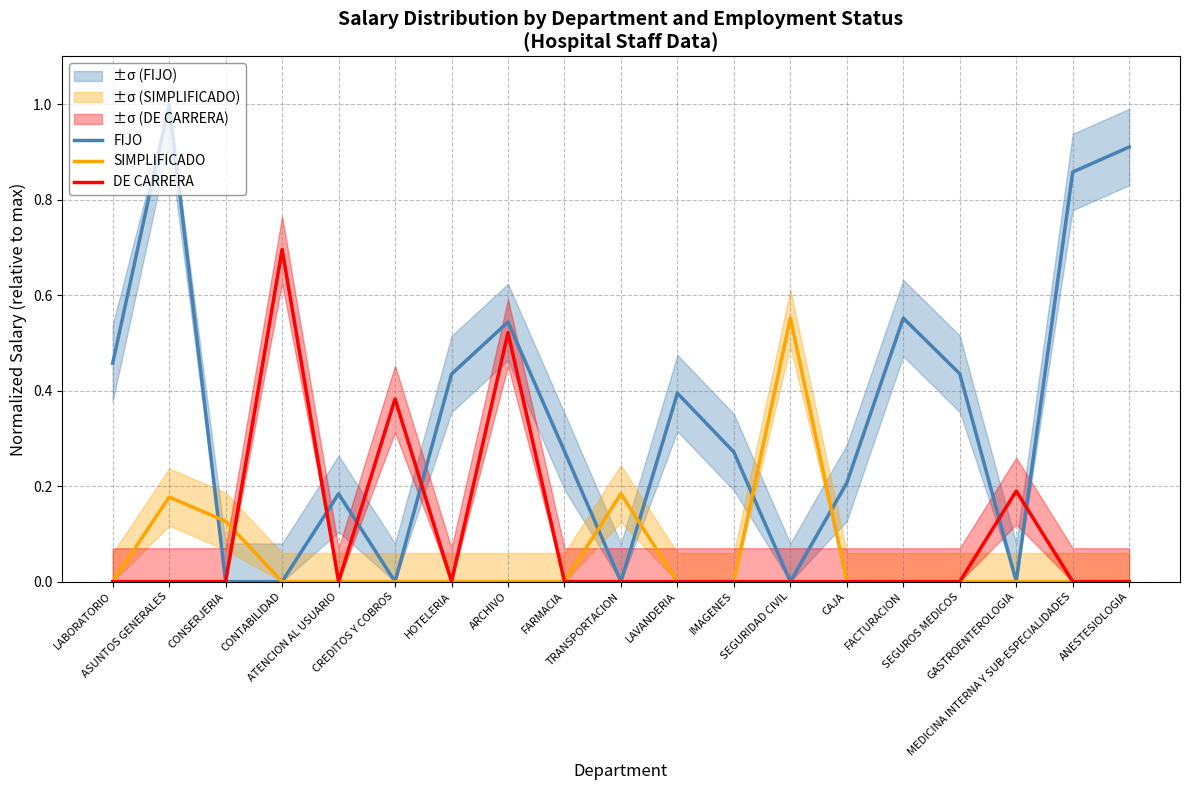

What is the greatest value displayed?

1.0